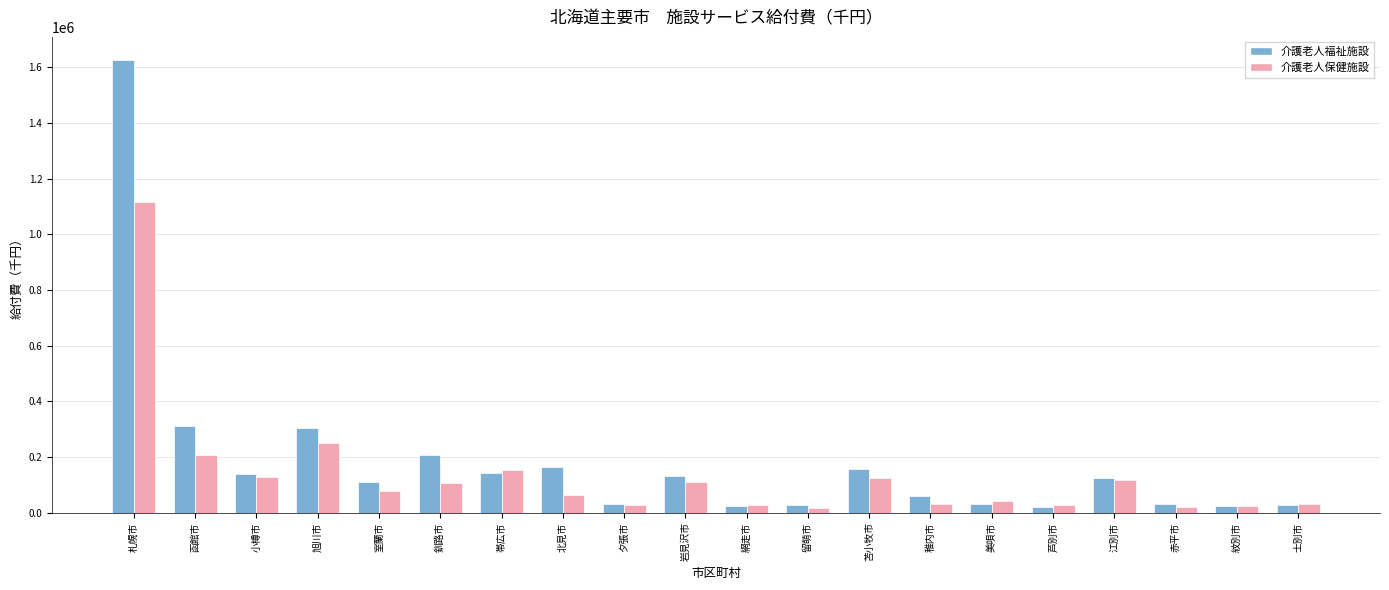

How many bars are there in each group?

2